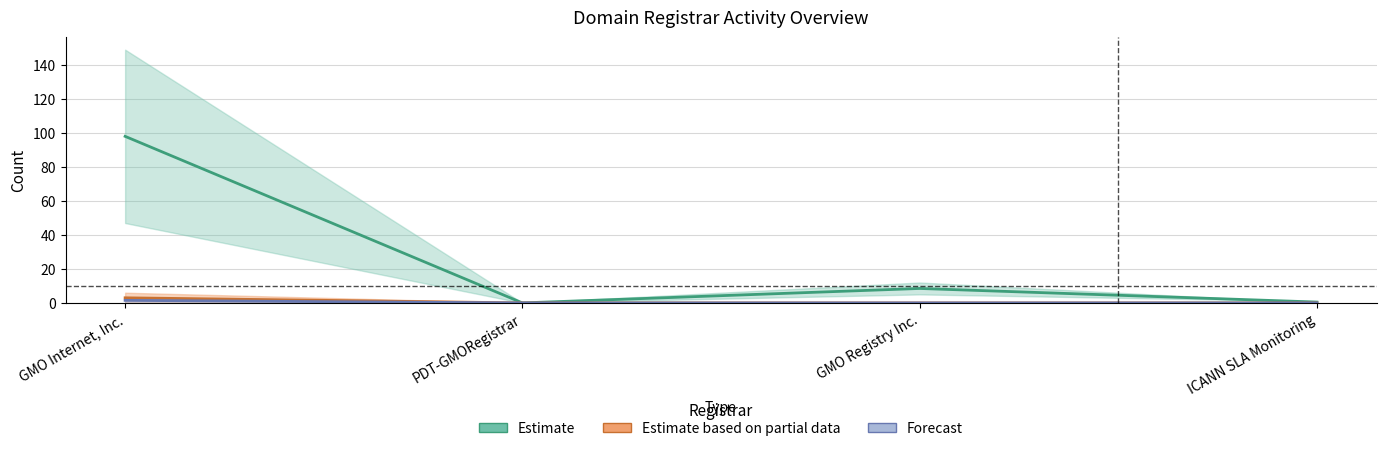

Is this an area chart (filled region under the line)?

No